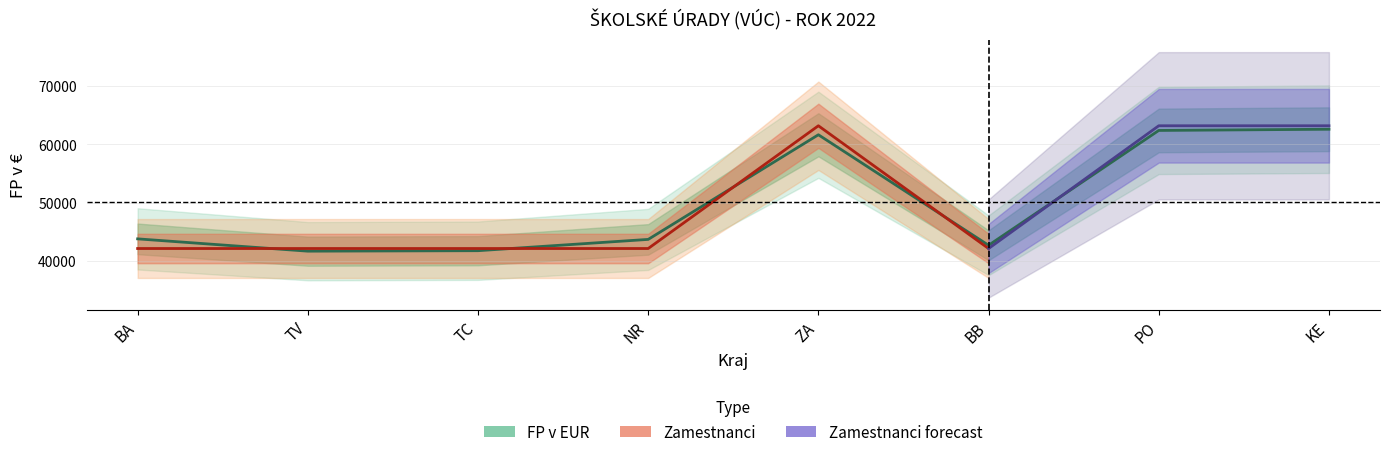

List the labels in order of value, largest first.

KE, PO, ZA, BA, NR, BB, TC, TV